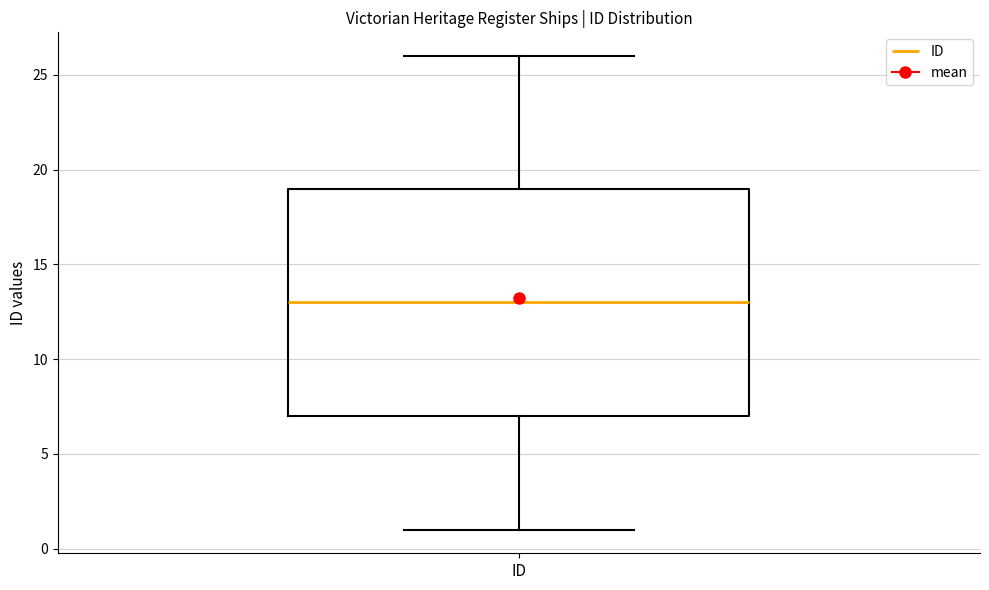

Read this box plot against the y-axis: the position of the median line, the range covered by the box, and the ends of both whiskers. The values are not printed on the chart, so give them approximately, as read against the axis.

median 13, box 7 to 19, whiskers 1 to 26